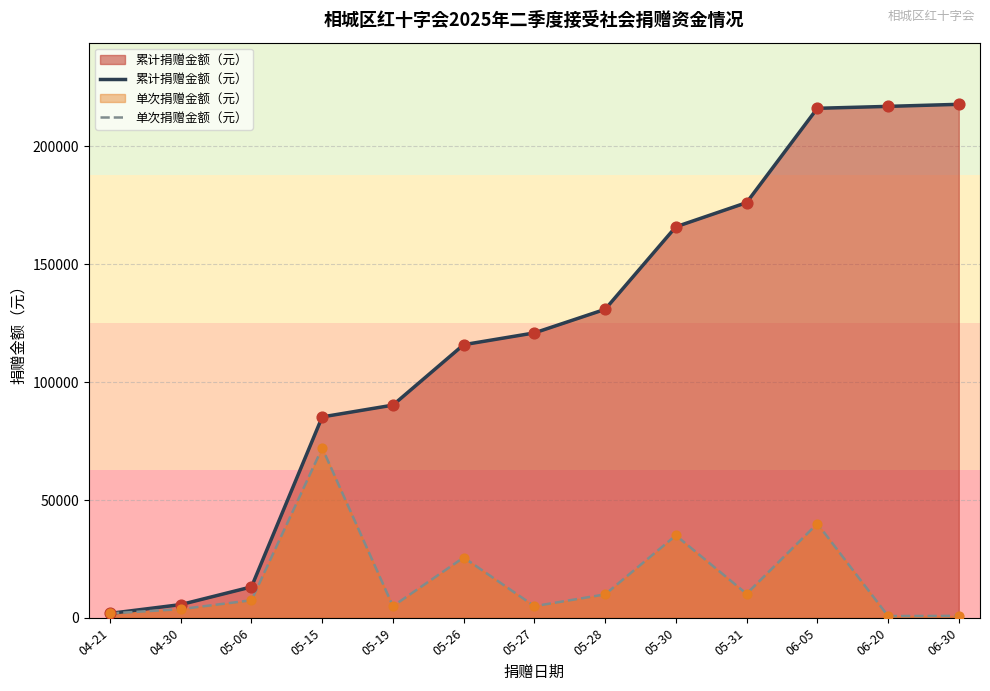

At which category is the sum across all series the highest?

06-05